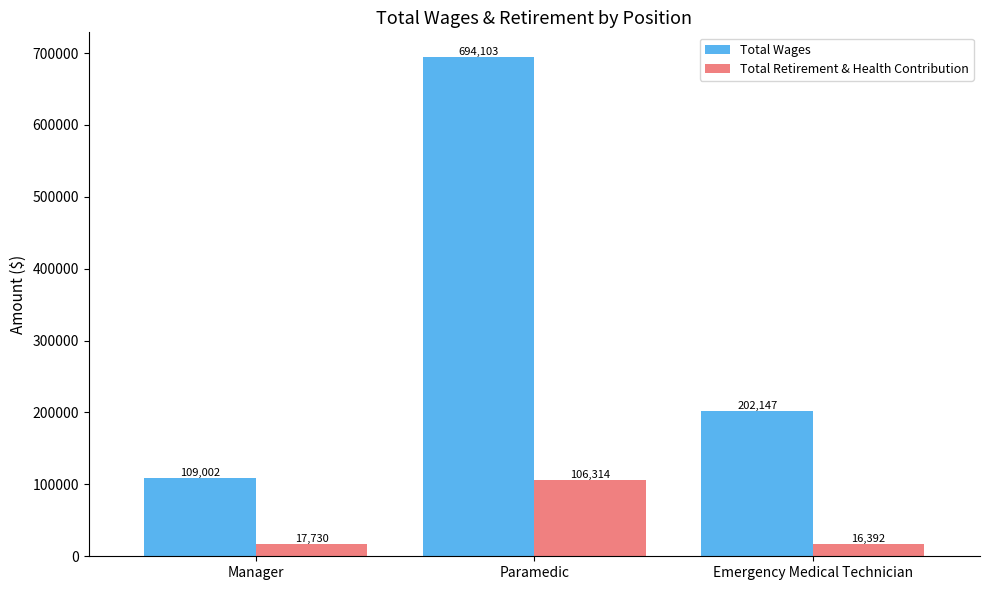

List the series in order of their overall mean, highest first.

Total Wages, Total Retirement & Health Contribution